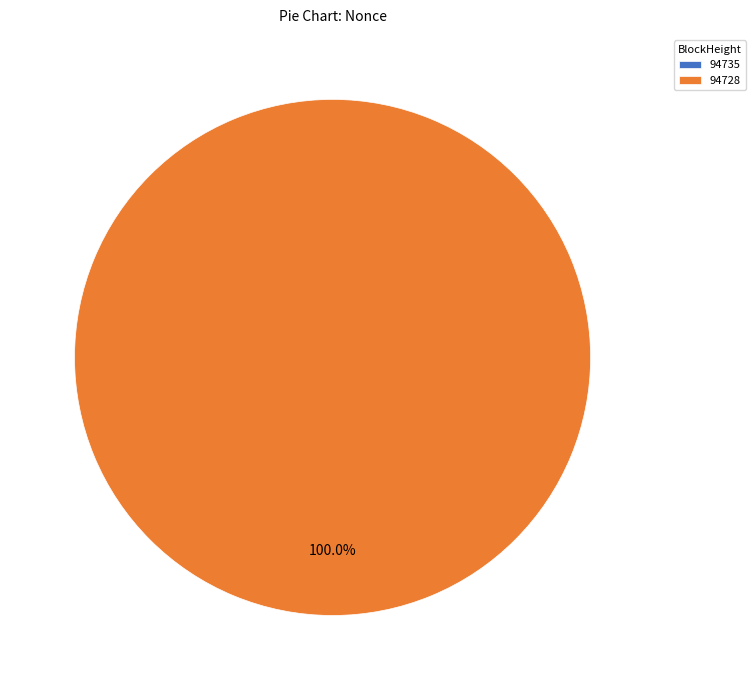

What is the smallest slice in the pie chart?

94735